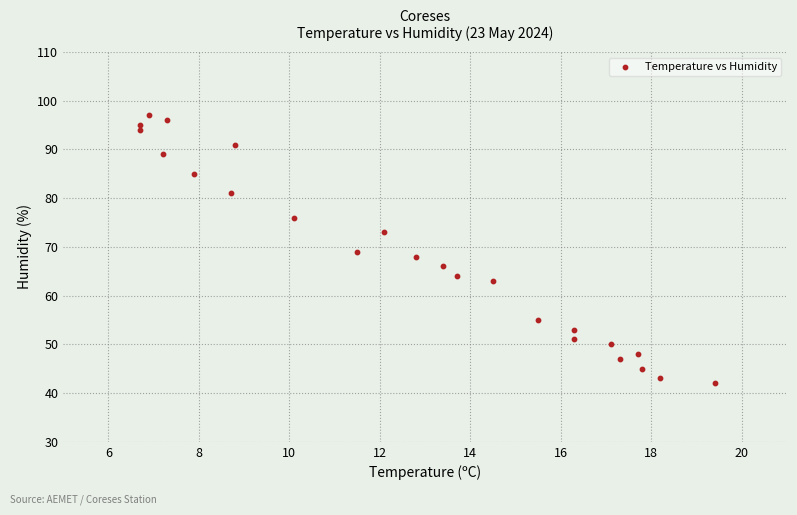

How many points are shown in the scatter plot?

24